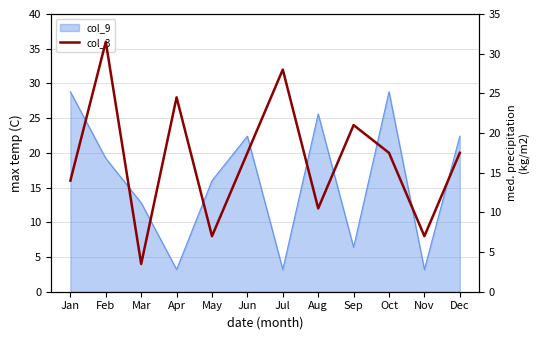

Reading left to right, what are all the values shown in this chart?

Jan=14.0	Feb=31.5	Mar=3.5	Apr=24.5	May=7.0	Jun=17.5	Jul=28.0	Aug=10.5	Sep=21.0	Oct=17.5	Nov=7.0	Dec=17.5